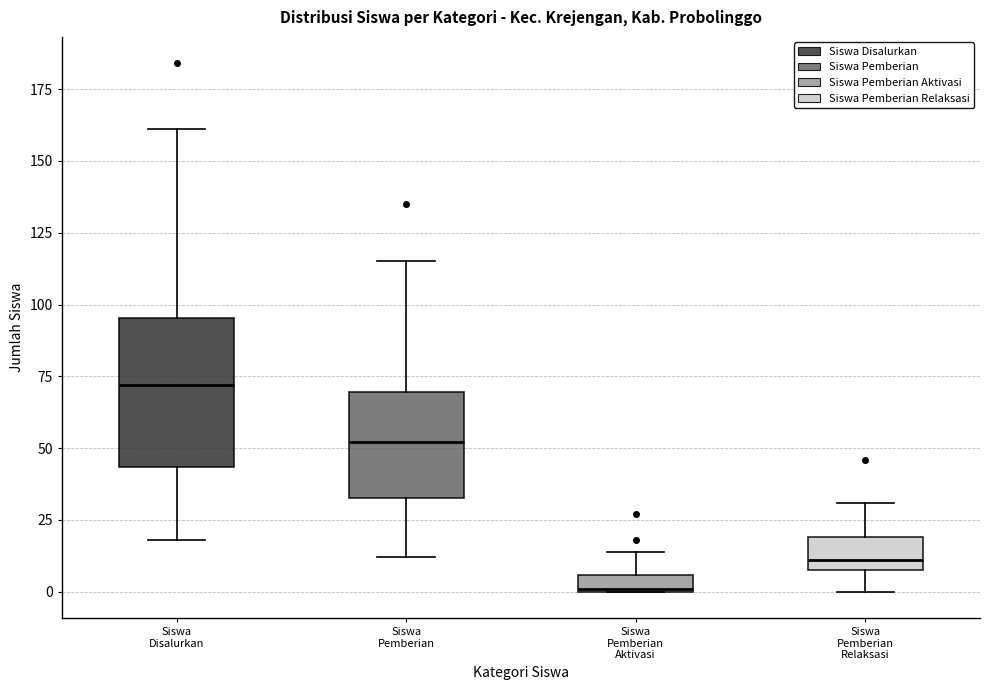

Where is the upper edge of the box for Siswa Pemberian on the y-axis? The values are not printed on the chart, so give them approximately, as read against the axis.

70